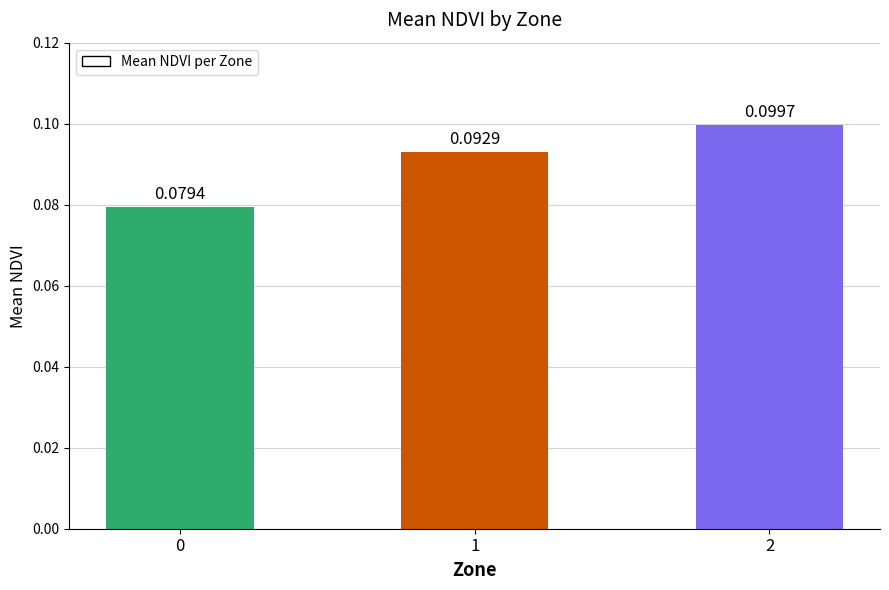

List the labels in order of value, smallest first.

0, 1, 2